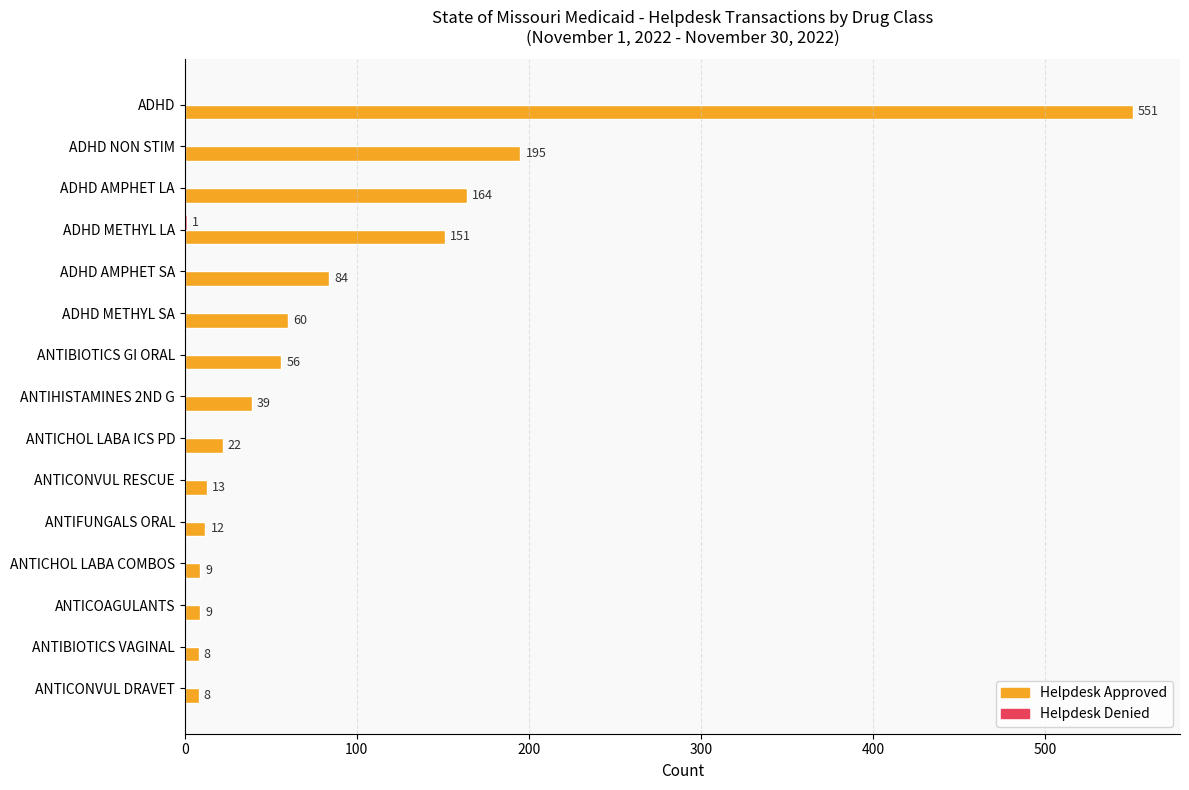

Is it true that Helpdesk Approved equals 22 at ANTICHOL LABA ICS PD?

True